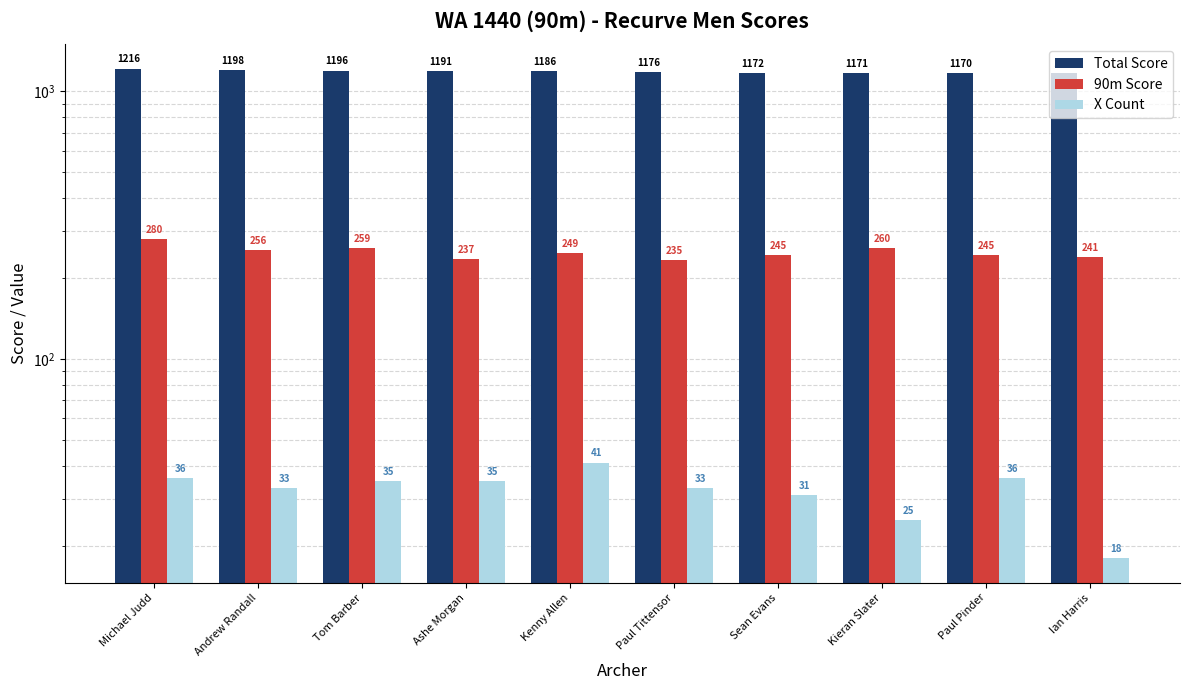

What is the difference between the second highest and minimum values in the X Count series?

18